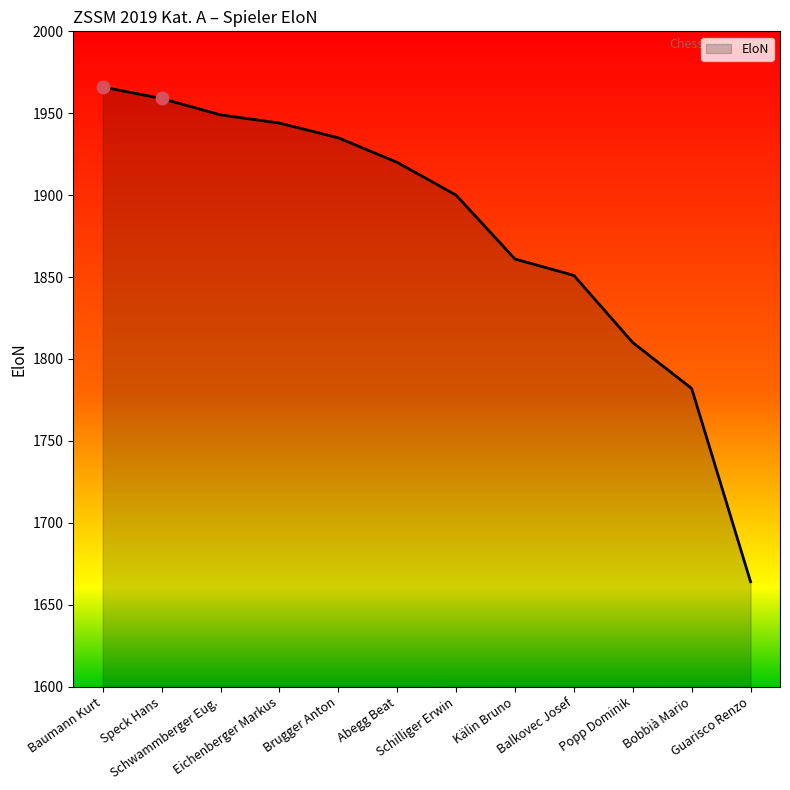

What is the change in value from Abegg Beat to Guarisco Renzo?

-256